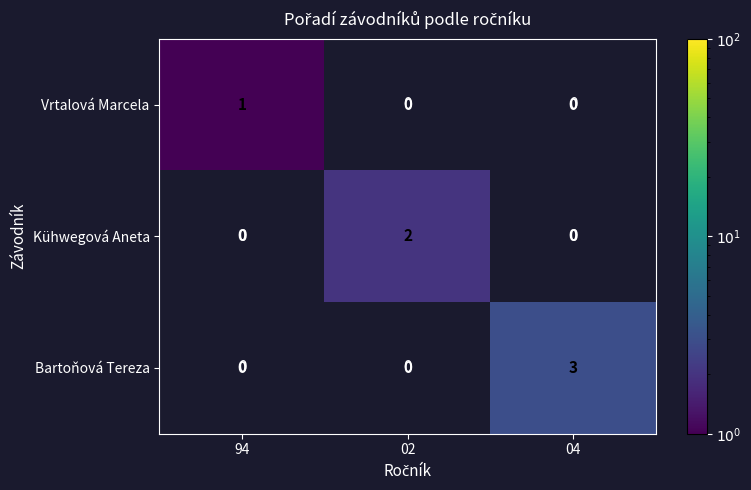

The Vrtalová Marcela series shows 1 at 94. True or false?

True